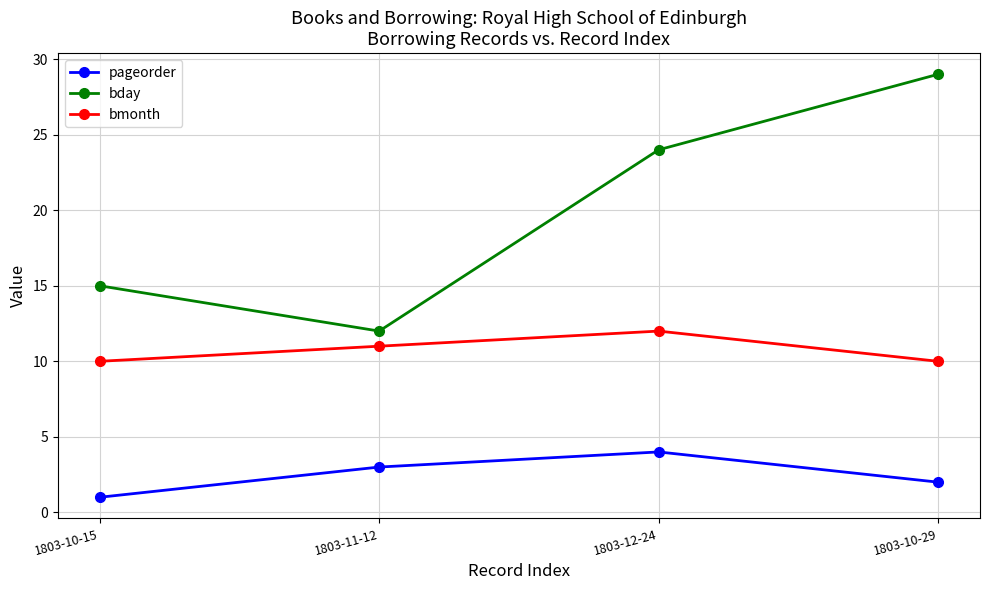

What value does the bmonth series have at 1803-10-29?

10